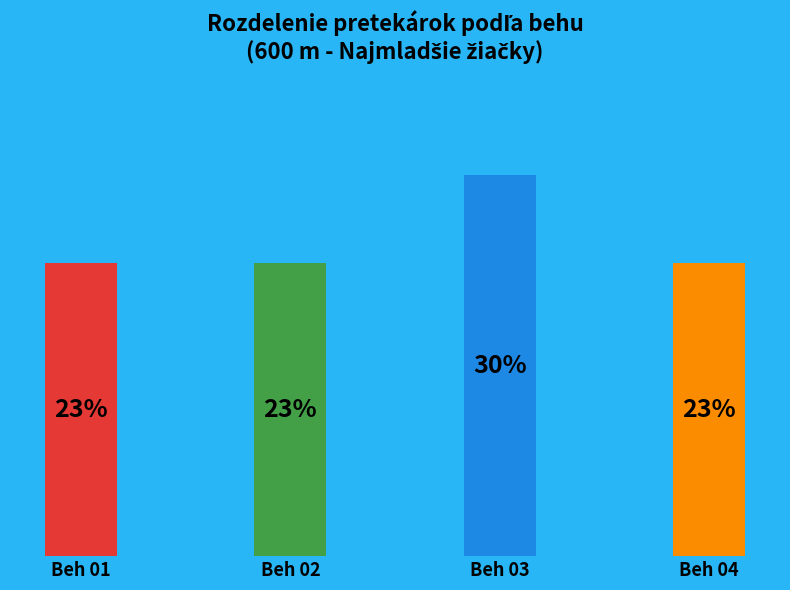

To the nearest percent, what is the difference between the largest and smallest slice percentages?

7%